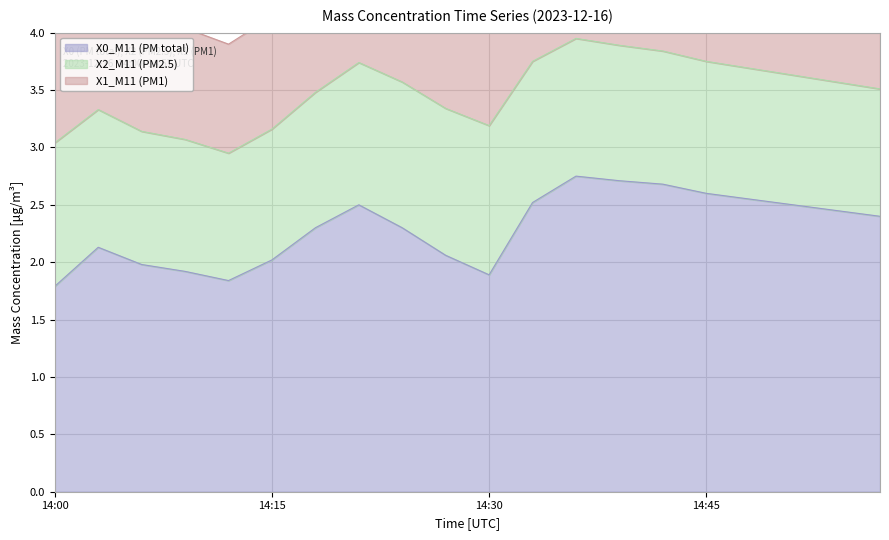

Which category has the lowest value across all series?

14:57